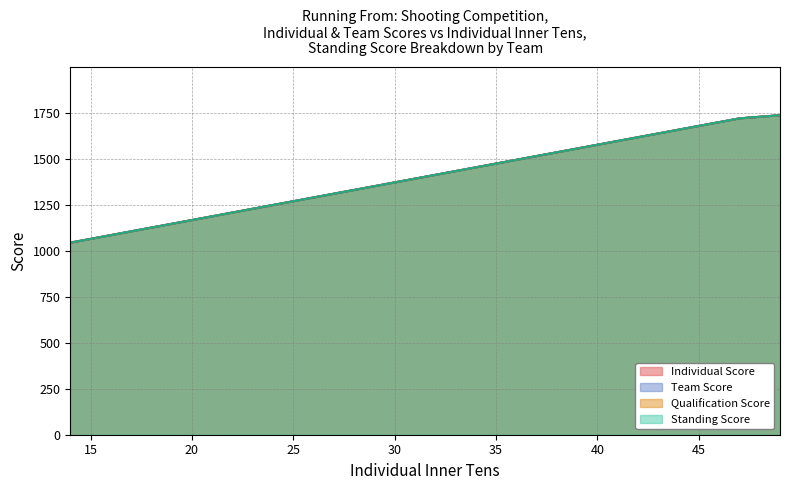

What is the highest value of the Individual Score series?

1738.9